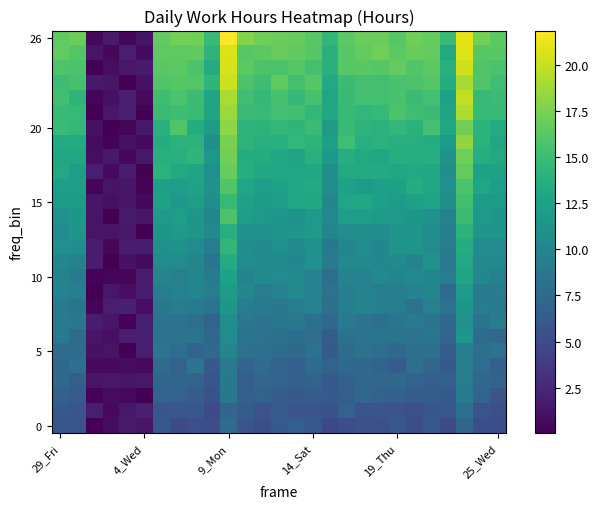

At how many categories does at least one series exceed 10?

23